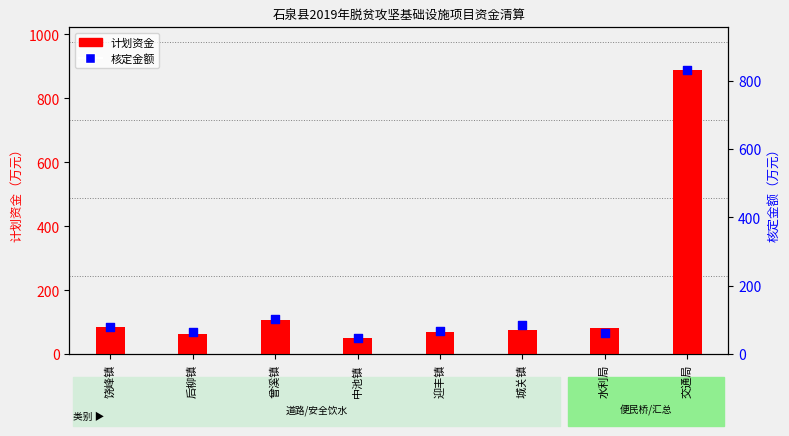

Which series reaches the maximum Y coordinate?

计划资金